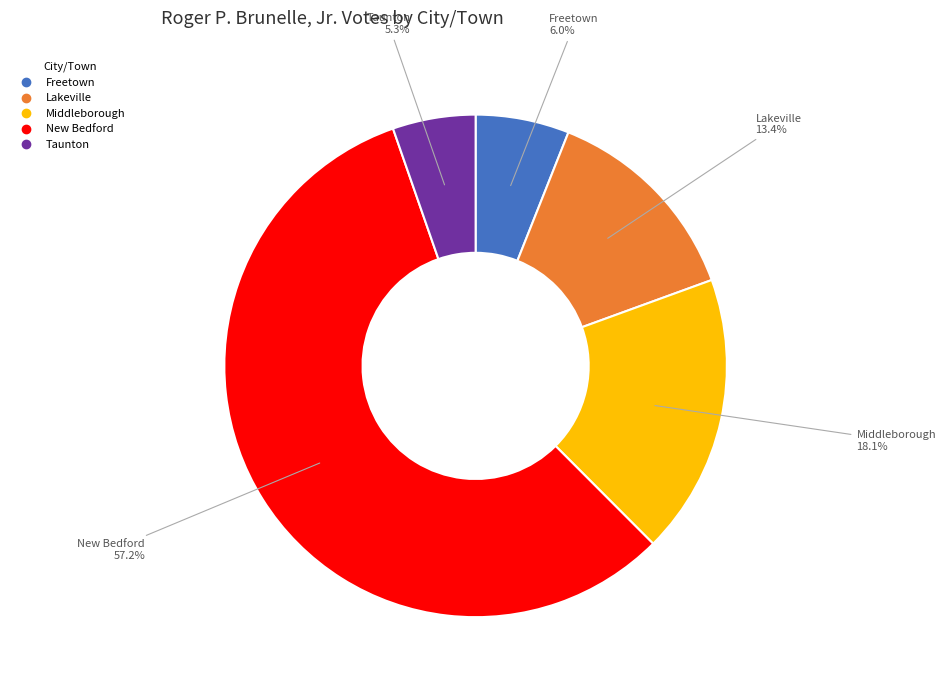

Approximately how many times larger is the value at New Bedford compared to Lakeville?

4.3